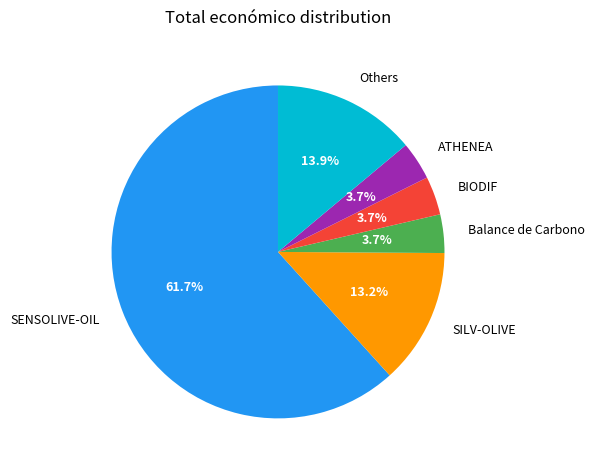

Is it true that SENSOLIVE-OIL is 62% of the pie?

True